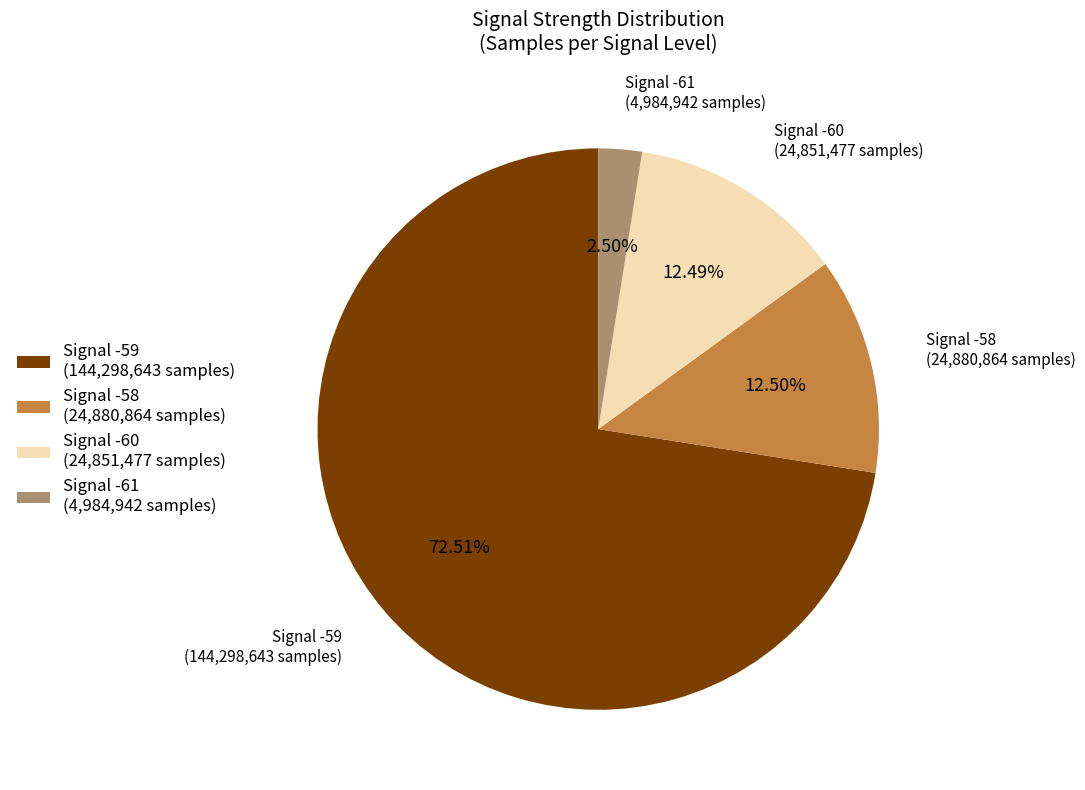

Is there a majority slice in this chart?

Yes